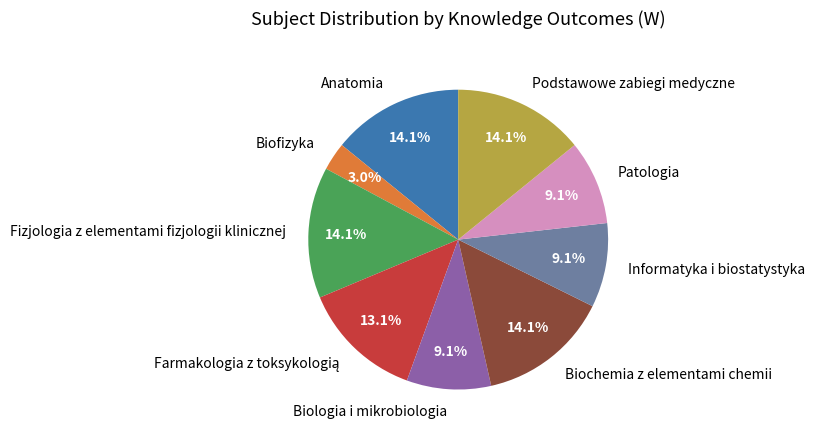

Count the number of slices in the pie.

9